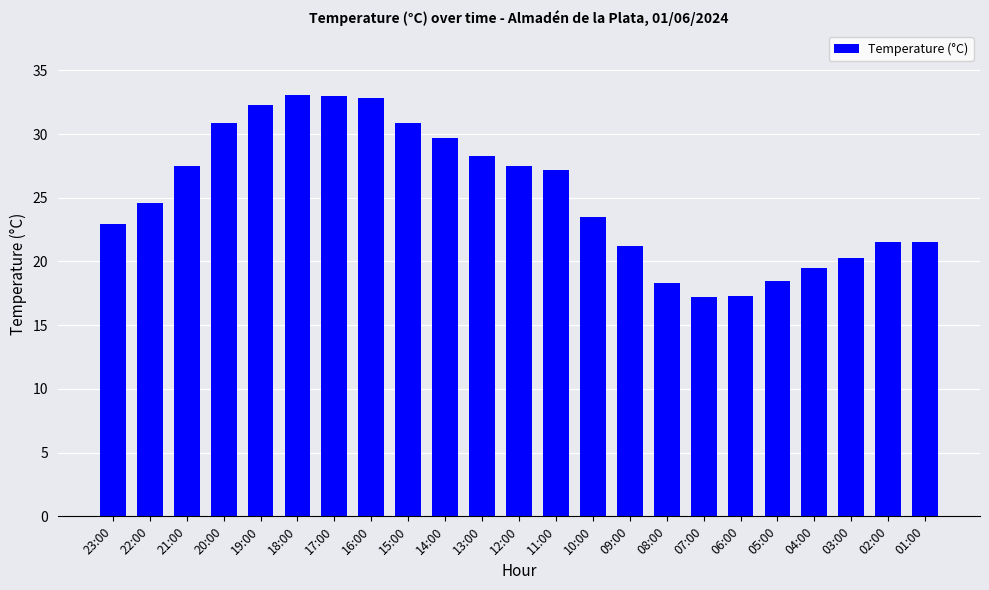

What is the difference between the maximum and minimum values?

15.9